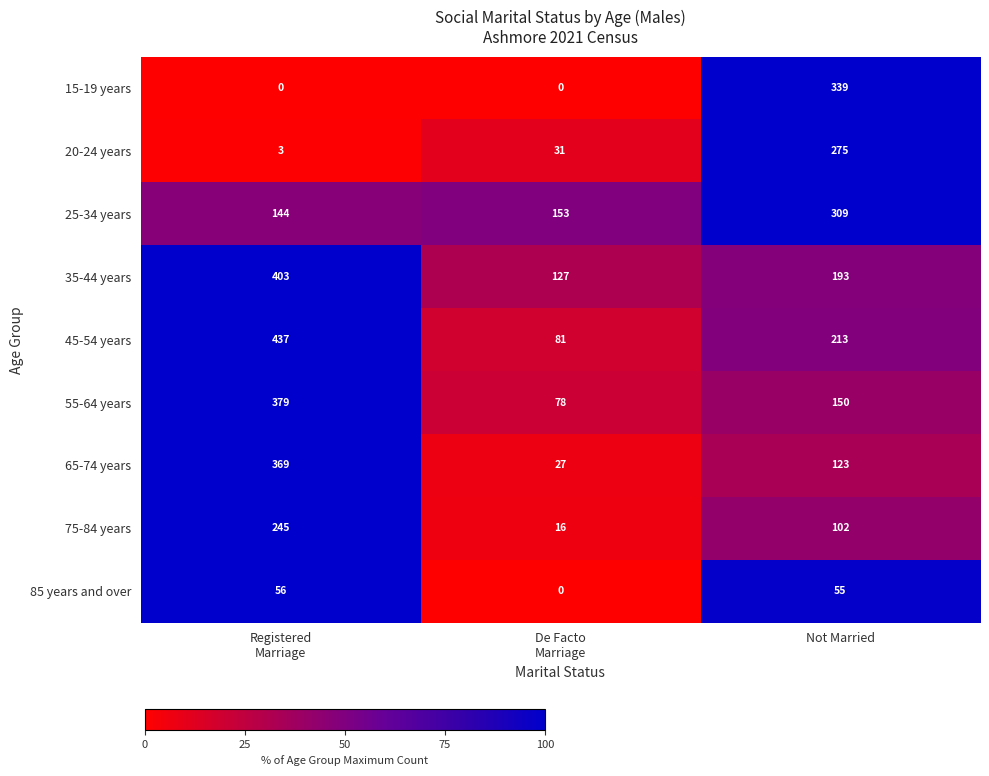

Is it true that 85 years and over equals 55 at Not Married?

True